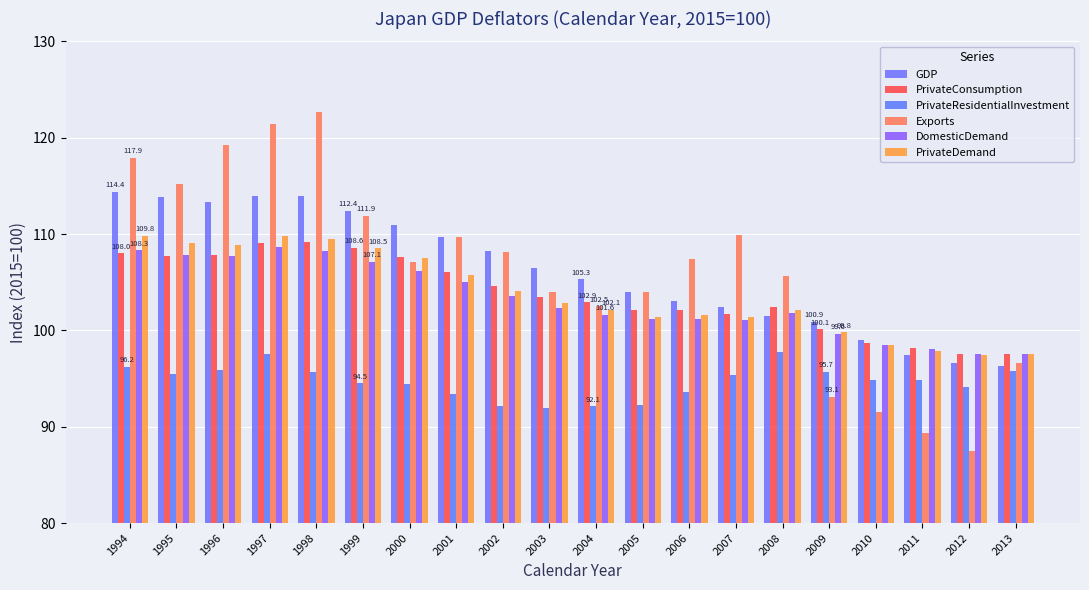

Which has a higher value, 1994 or 1996?

1994